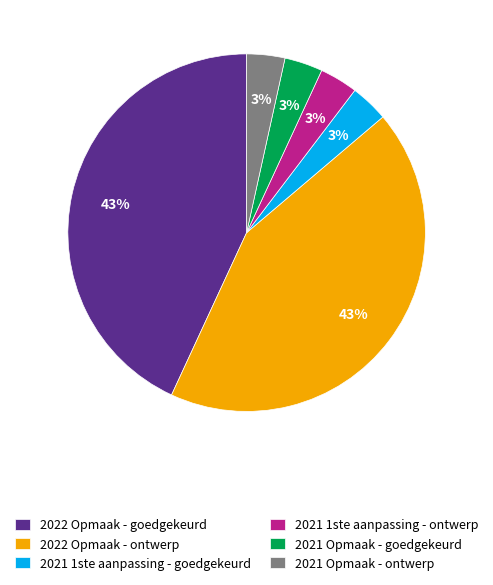

To the nearest percent, what percentage of the pie is 2021 Opmaak - ontwerp?

3%